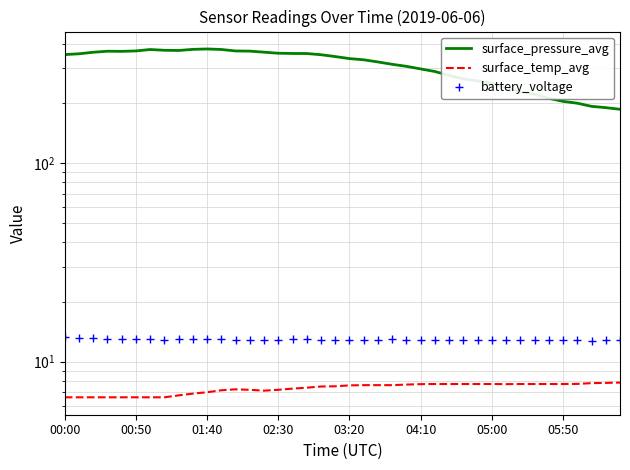

What are all the series names shown in the legend?

surface_pressure_avg, surface_temp_avg, battery_voltage